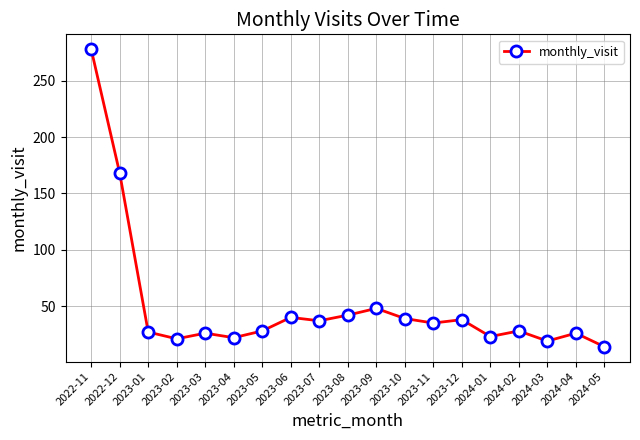

What is the average value?

50